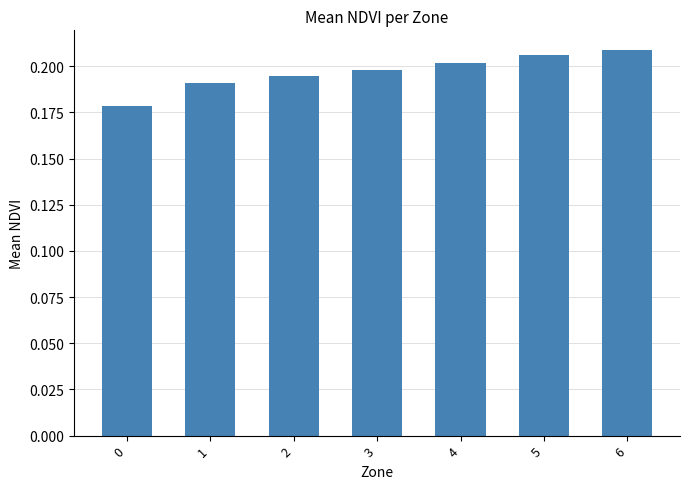

How many bars are there in total?

7